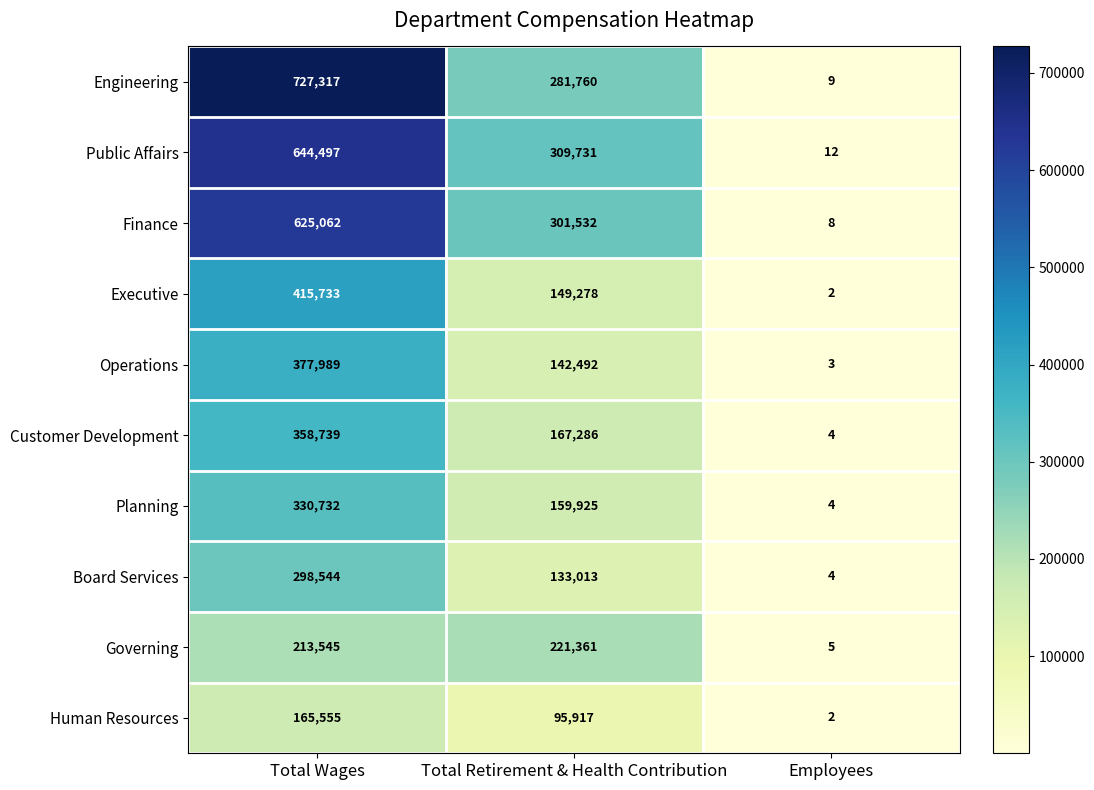

Where is Governing nearest to the value 110683?

Total Wages